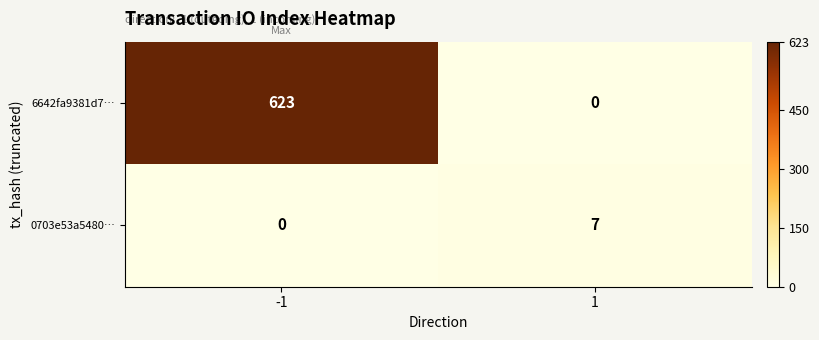

Reading right to left, extract all data points from this chart.

6642fa9381d7…: 1=0	-1=623
0703e53a5480…: 1=7	-1=0